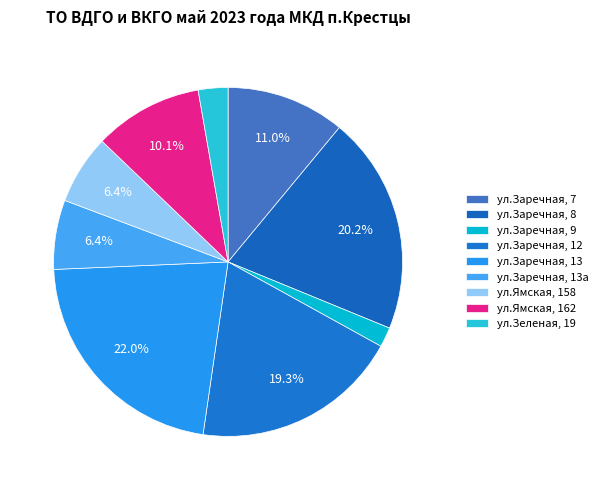

Does ул.Заречная, 9 account for over 50% of the chart?

No